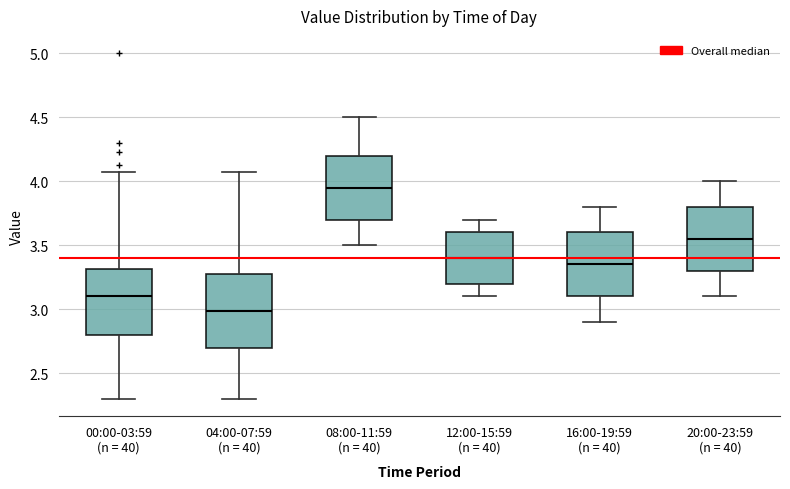

Comparing the boxes themselves (not the whiskers), which one is the tallest?

04:00-07:59 (n = 40)